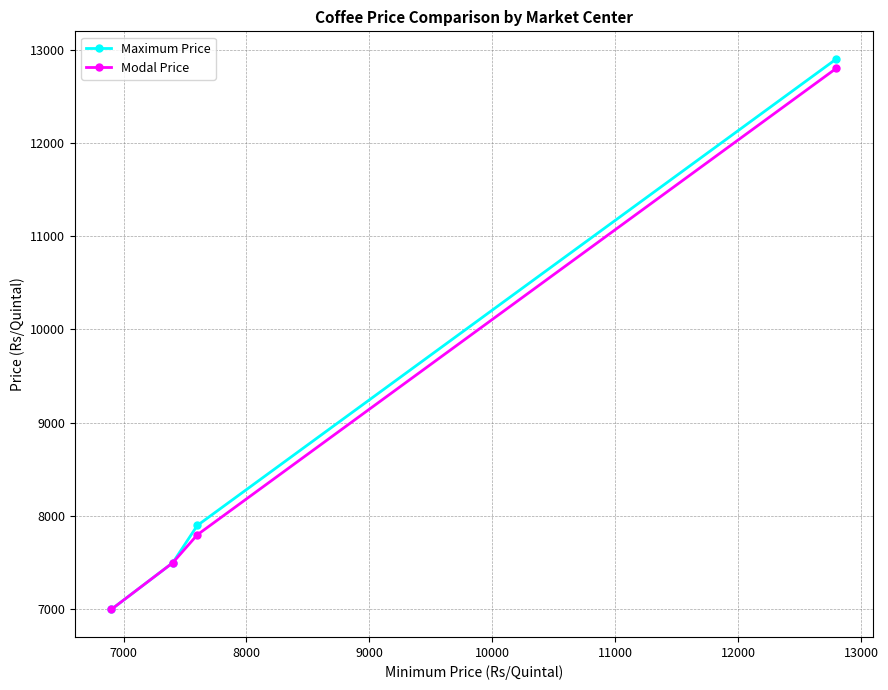

What is the value of the Modal Price point at the 4th from the left?

12800